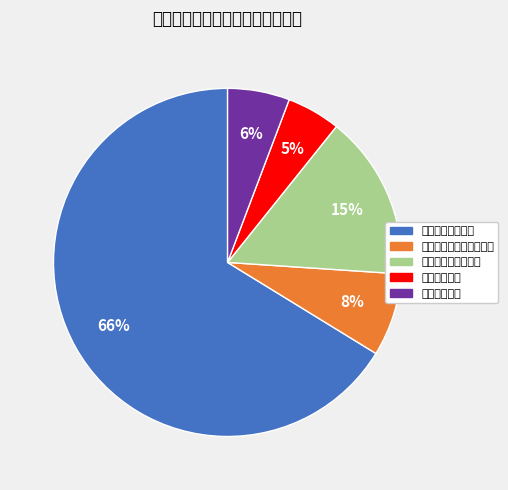

Count the number of slices in the pie.

5